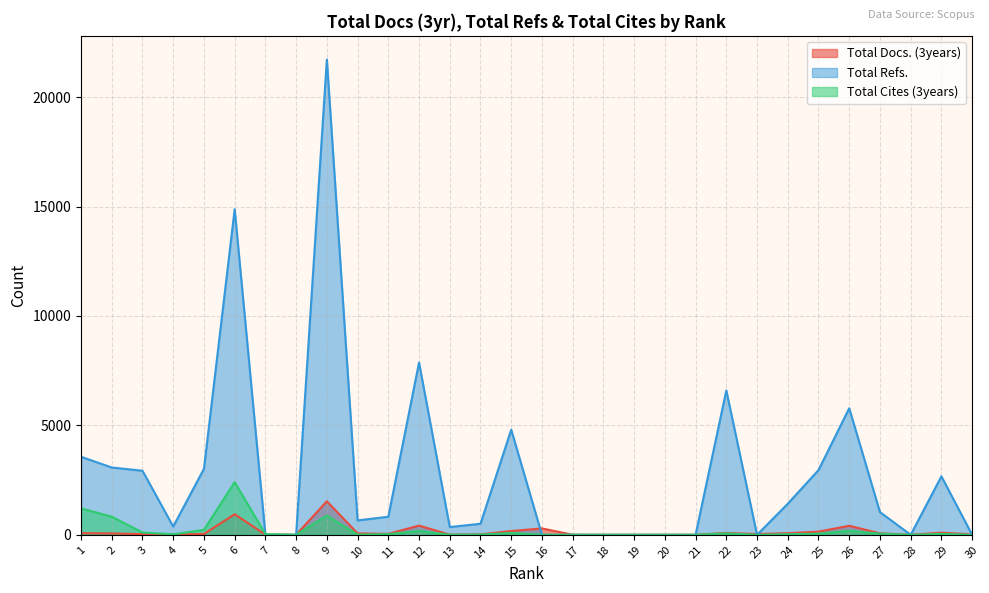

Between which two adjacent categories do Total Cites (3years) and Total Refs. first intersect?

6 and 7